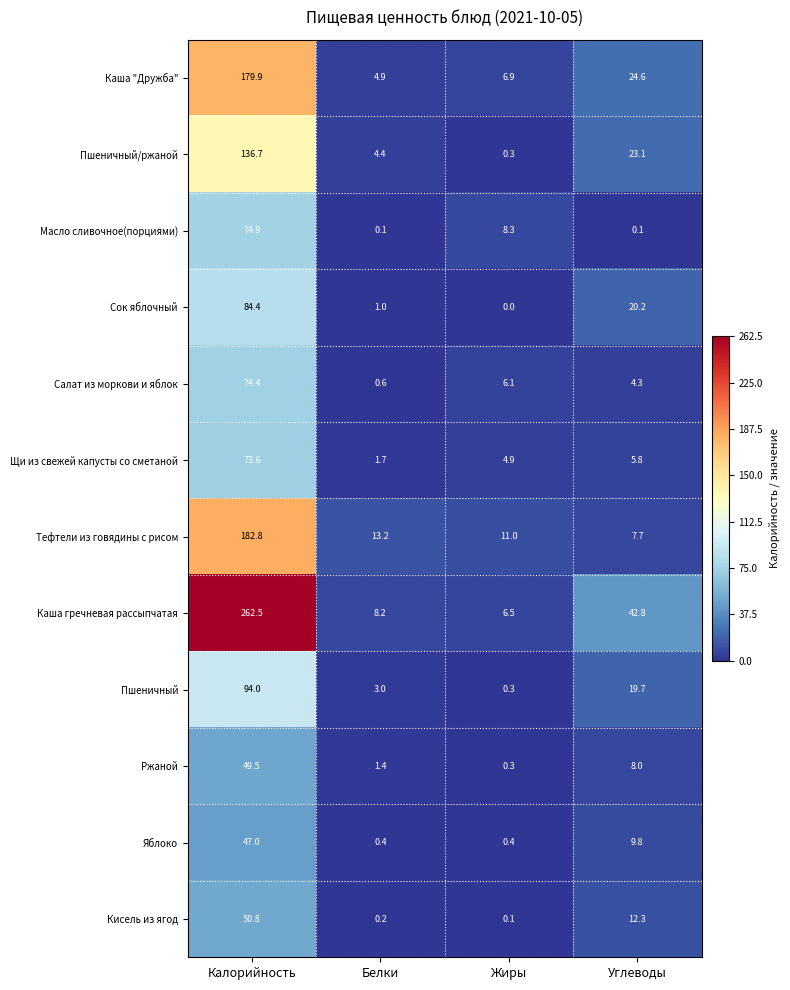

What is the difference between the Щи из свежей капусты со сметаной values at Углеводы and Белки?

4.1